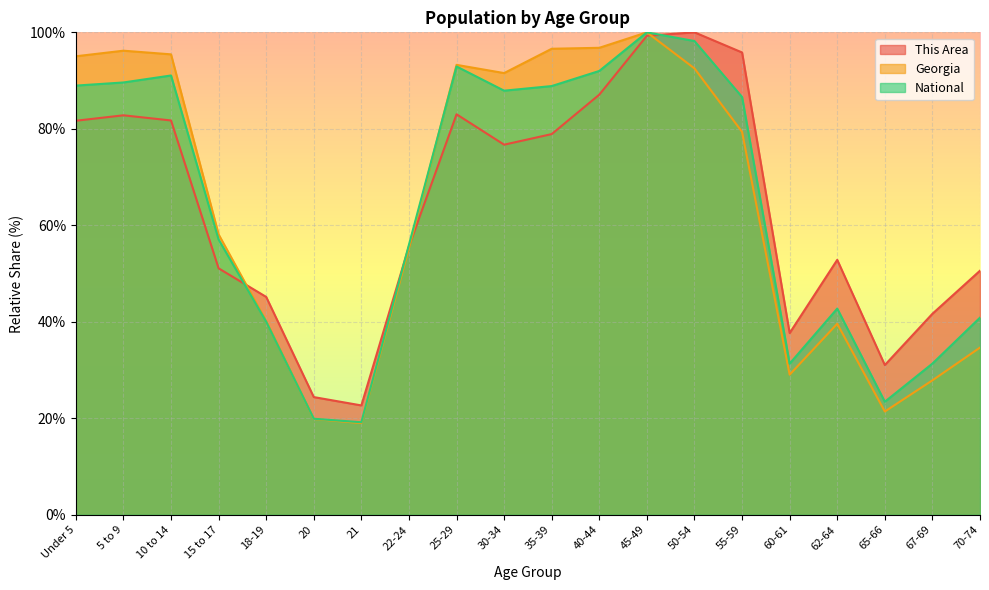

Is the value of This Area at 55-59 greater than the value of Georgia at 18-19?

Yes